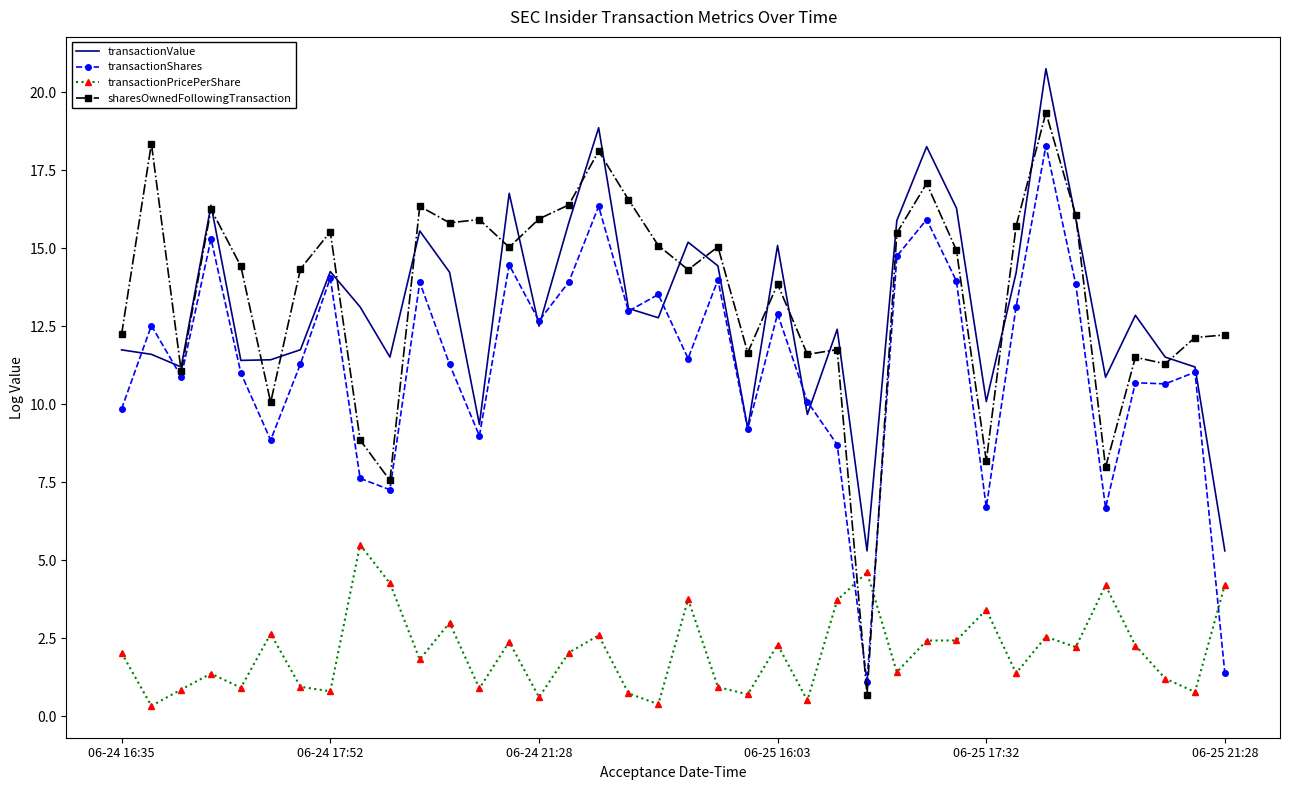

Rank the series by their maximum value, from lowest to highest.

transactionPricePerShare, transactionShares, sharesOwnedFollowingTransaction, transactionValue